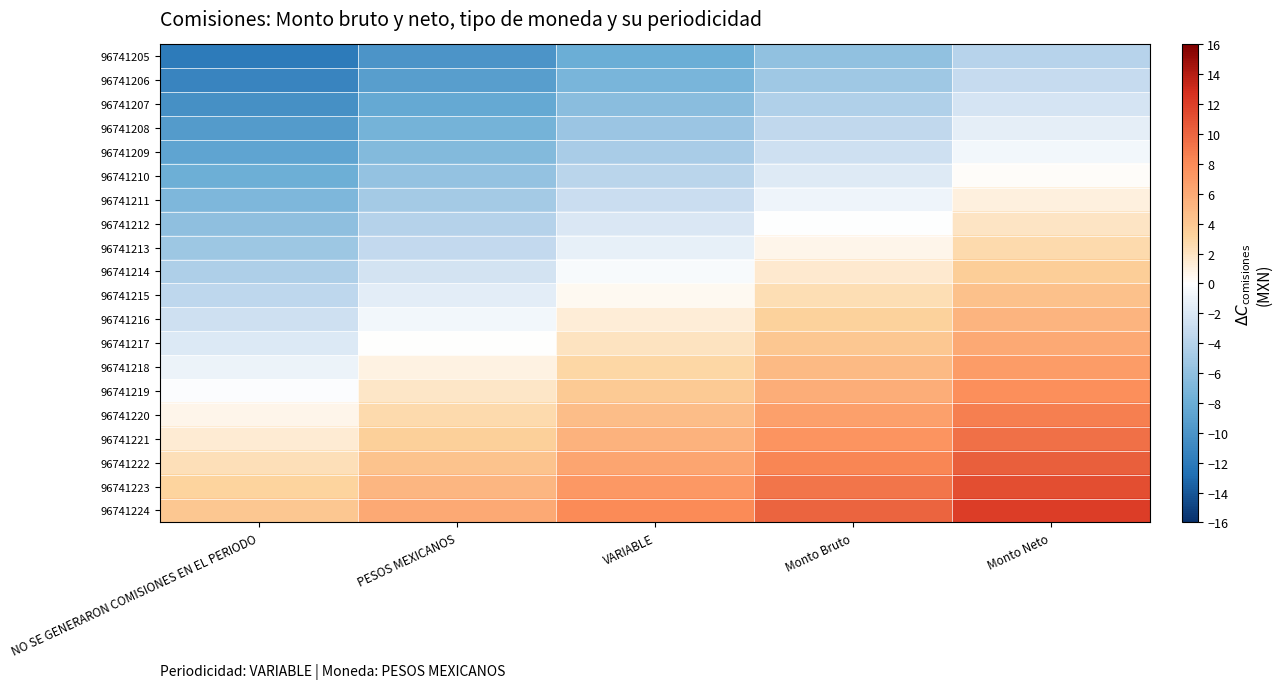

Reading left to right, transcribe all the data shown in this chart.

96741205: NO SE GENERARON COMISIONES EN EL PERIODO=-12.0	PESOS MEXICANOS=-10.0	VARIABLE=-8.0	Monto Bruto=-6.0	Monto Neto=-4.0
96741206: NO SE GENERARON COMISIONES EN EL PERIODO=-11.2	PESOS MEXICANOS=-9.2	VARIABLE=-7.2	Monto Bruto=-5.2	Monto Neto=-3.2
96741207: NO SE GENERARON COMISIONES EN EL PERIODO=-10.3	PESOS MEXICANOS=-8.3	VARIABLE=-6.3	Monto Bruto=-4.3	Monto Neto=-2.3
96741208: NO SE GENERARON COMISIONES EN EL PERIODO=-9.5	PESOS MEXICANOS=-7.5	VARIABLE=-5.5	Monto Bruto=-3.5	Monto Neto=-1.5
96741209: NO SE GENERARON COMISIONES EN EL PERIODO=-8.6	PESOS MEXICANOS=-6.6	VARIABLE=-4.6	Monto Bruto=-2.6	Monto Neto=-0.6
96741210: NO SE GENERARON COMISIONES EN EL PERIODO=-7.8	PESOS MEXICANOS=-5.8	VARIABLE=-3.8	Monto Bruto=-1.8	Monto Neto=0.2
96741211: NO SE GENERARON COMISIONES EN EL PERIODO=-6.9	PESOS MEXICANOS=-4.9	VARIABLE=-2.9	Monto Bruto=-0.9	Monto Neto=1.1
96741212: NO SE GENERARON COMISIONES EN EL PERIODO=-6.1	PESOS MEXICANOS=-4.1	VARIABLE=-2.1	Monto Bruto=-0.1	Monto Neto=1.9
96741213: NO SE GENERARON COMISIONES EN EL PERIODO=-5.3	PESOS MEXICANOS=-3.3	VARIABLE=-1.3	Monto Bruto=0.7	Monto Neto=2.7
96741214: NO SE GENERARON COMISIONES EN EL PERIODO=-4.4	PESOS MEXICANOS=-2.4	VARIABLE=-0.4	Monto Bruto=1.6	Monto Neto=3.6
96741215: NO SE GENERARON COMISIONES EN EL PERIODO=-3.6	PESOS MEXICANOS=-1.6	VARIABLE=0.4	Monto Bruto=2.4	Monto Neto=4.4
96741216: NO SE GENERARON COMISIONES EN EL PERIODO=-2.7	PESOS MEXICANOS=-0.7	VARIABLE=1.3	Monto Bruto=3.3	Monto Neto=5.3
96741217: NO SE GENERARON COMISIONES EN EL PERIODO=-1.9	PESOS MEXICANOS=0.1	VARIABLE=2.1	Monto Bruto=4.1	Monto Neto=6.1
96741218: NO SE GENERARON COMISIONES EN EL PERIODO=-1.1	PESOS MEXICANOS=0.9	VARIABLE=2.9	Monto Bruto=4.9	Monto Neto=6.9
96741219: NO SE GENERARON COMISIONES EN EL PERIODO=-0.2	PESOS MEXICANOS=1.8	VARIABLE=3.8	Monto Bruto=5.8	Monto Neto=7.8
96741220: NO SE GENERARON COMISIONES EN EL PERIODO=0.6	PESOS MEXICANOS=2.6	VARIABLE=4.6	Monto Bruto=6.6	Monto Neto=8.6
96741221: NO SE GENERARON COMISIONES EN EL PERIODO=1.5	PESOS MEXICANOS=3.5	VARIABLE=5.5	Monto Bruto=7.5	Monto Neto=9.5
96741222: NO SE GENERARON COMISIONES EN EL PERIODO=2.3	PESOS MEXICANOS=4.3	VARIABLE=6.3	Monto Bruto=8.3	Monto Neto=10.3
96741223: NO SE GENERARON COMISIONES EN EL PERIODO=3.2	PESOS MEXICANOS=5.2	VARIABLE=7.2	Monto Bruto=9.2	Monto Neto=11.2
96741224: NO SE GENERARON COMISIONES EN EL PERIODO=4.0	PESOS MEXICANOS=6.0	VARIABLE=8.0	Monto Bruto=10.0	Monto Neto=12.0